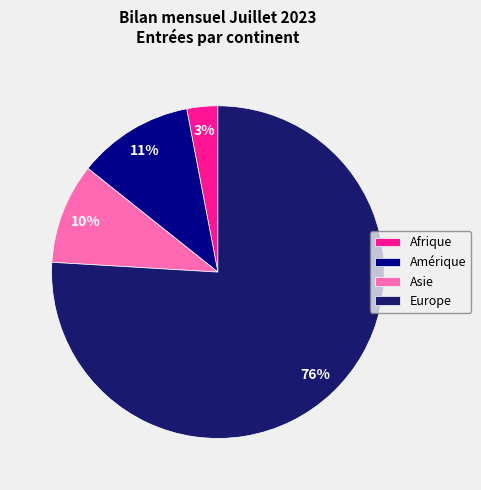

Is there any slice that represents more than half of the pie?

Yes